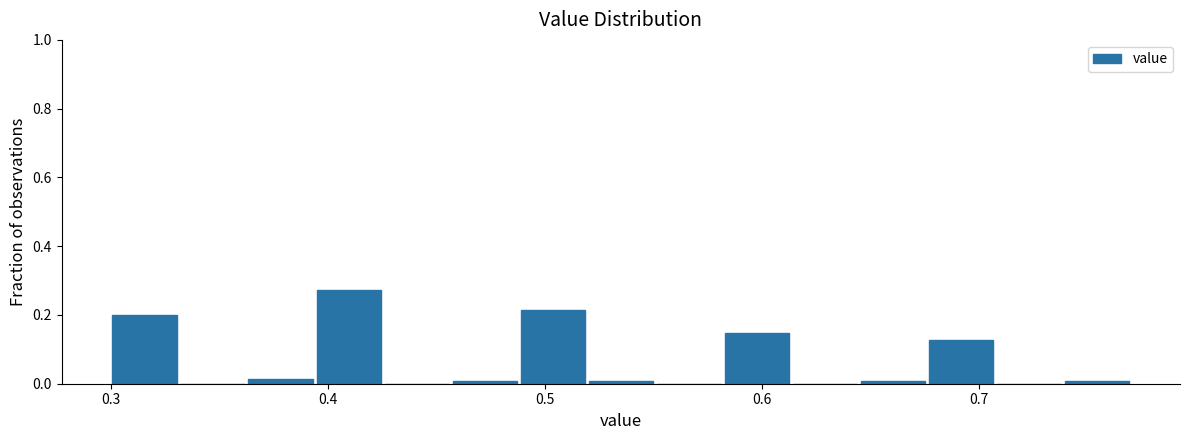

Read against the x-axis, roughly where is the centre of the tallest bar?

0.41